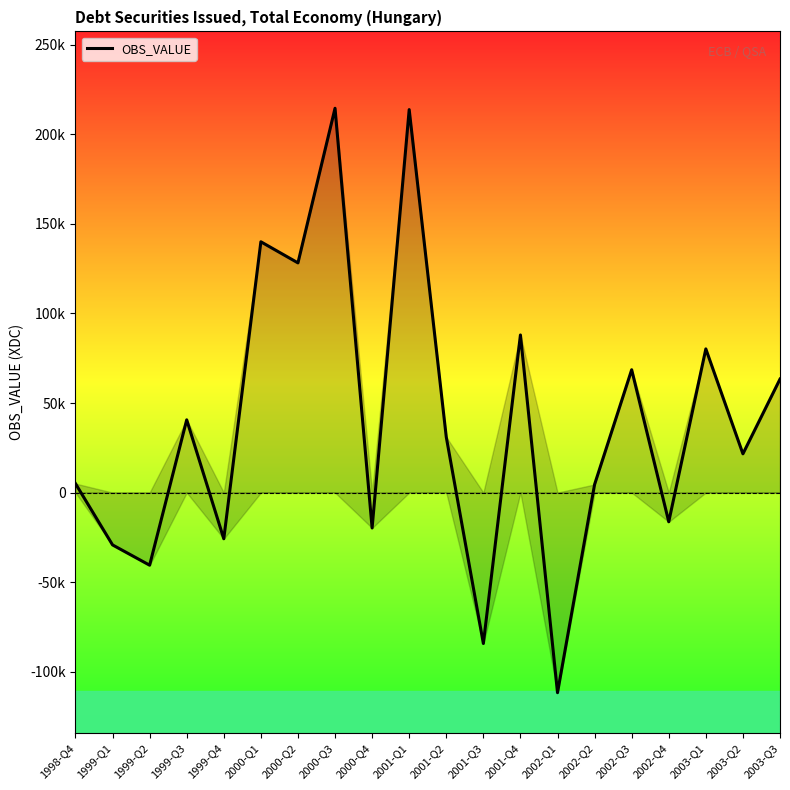

What is the greatest value displayed?

214563